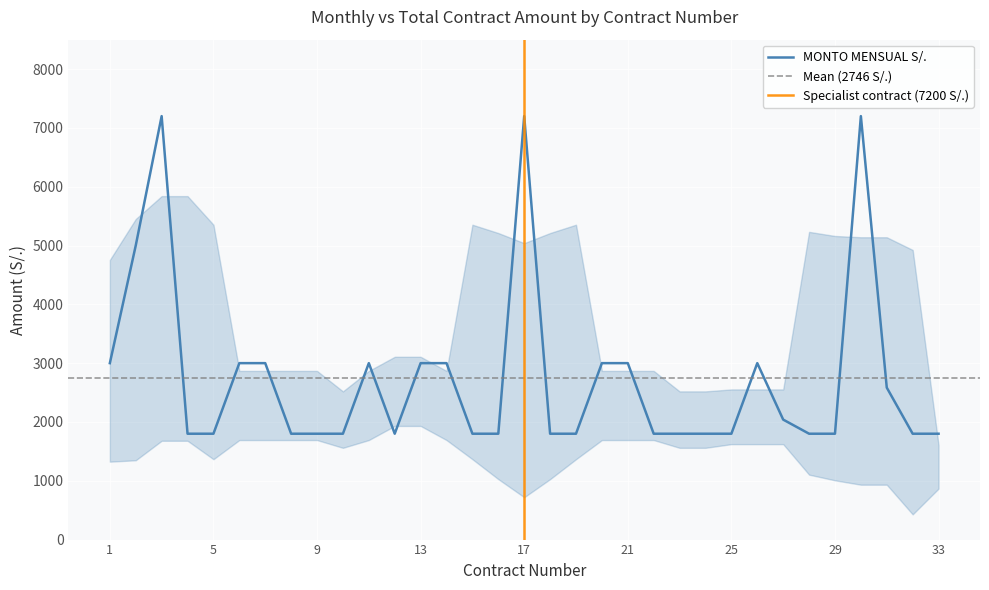

At which category does the data reach its first local peak?

3